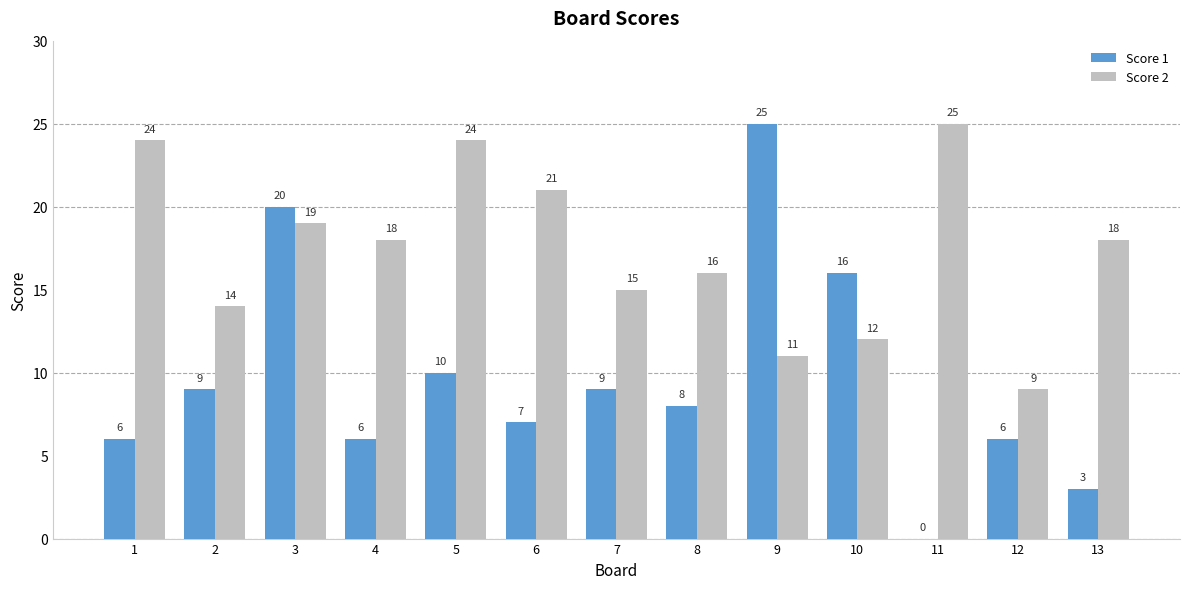

What is the highest value of the Score 1 series?

25